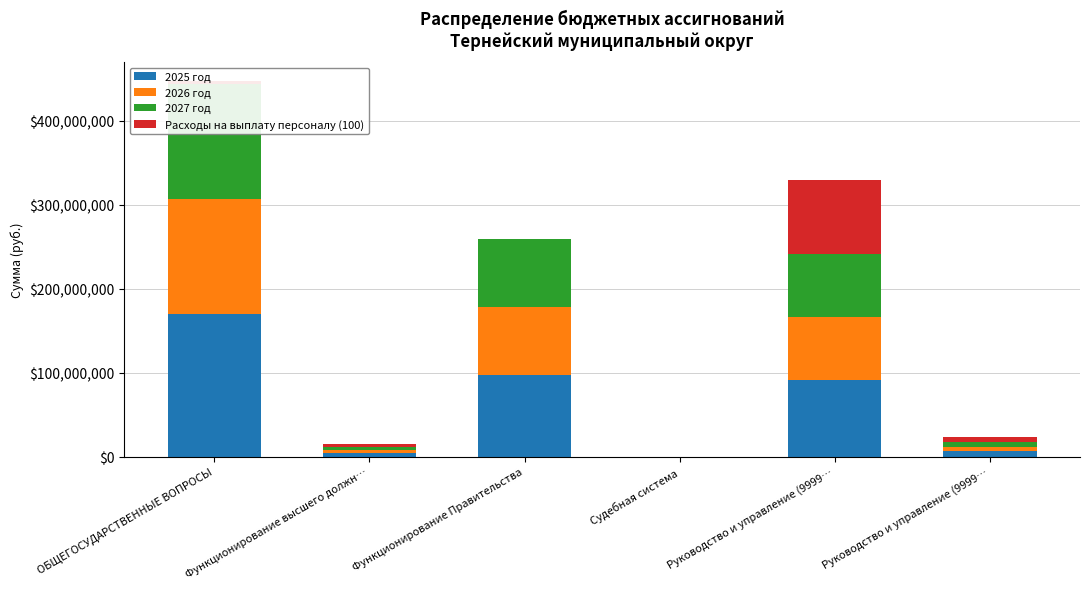

The value of Расходы на выплату персоналу (100) at Руководство и управление (9999… is 87993180.0. True or false?

True